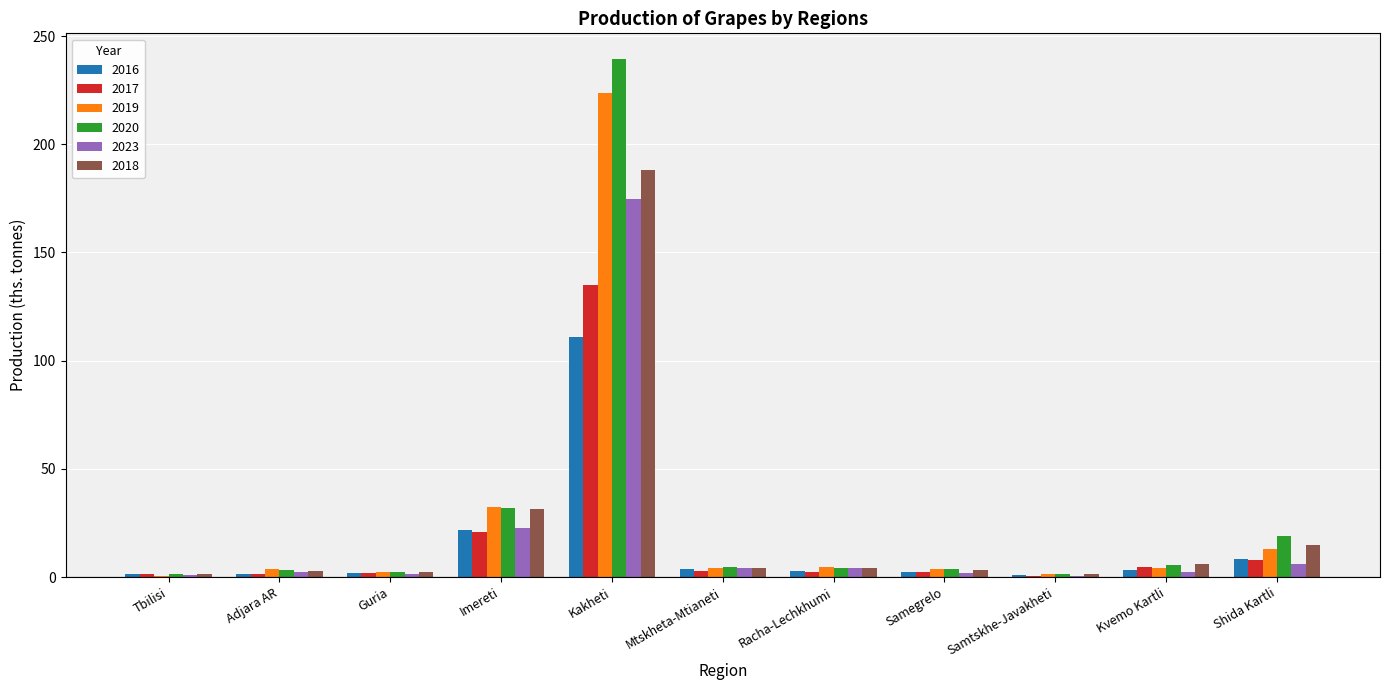

What are all the series names shown in the legend?

2016, 2017, 2019, 2020, 2023, 2018